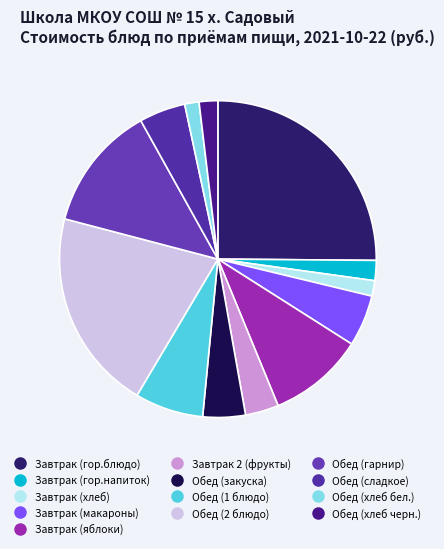

Count the number of slices in the pie.

13